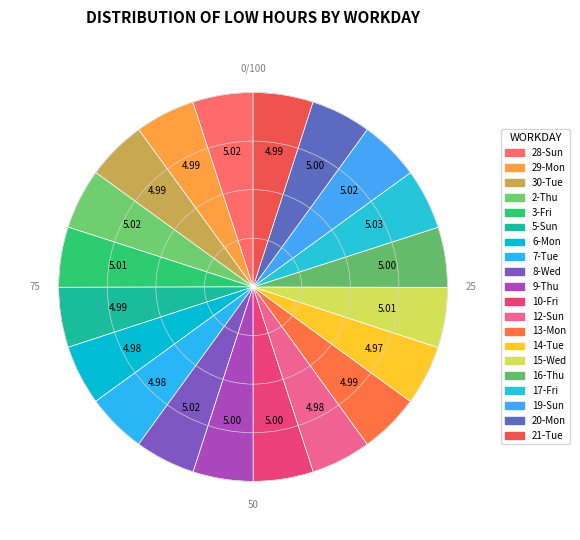

True or false: 15-Wed accounts for 5% of the total.

True